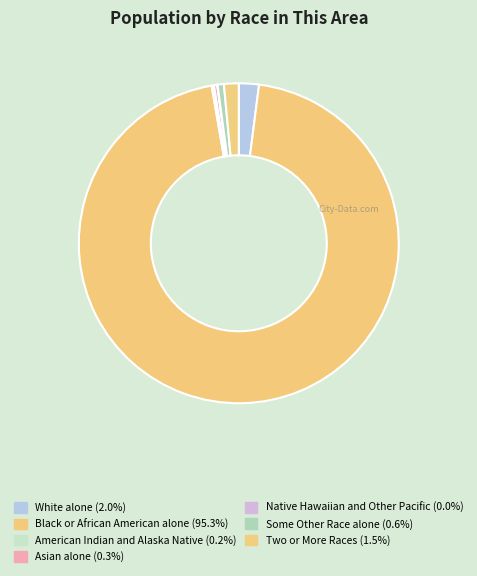

Between Native Hawaiian and Other Pacific and Asian alone, which is larger?

Asian alone